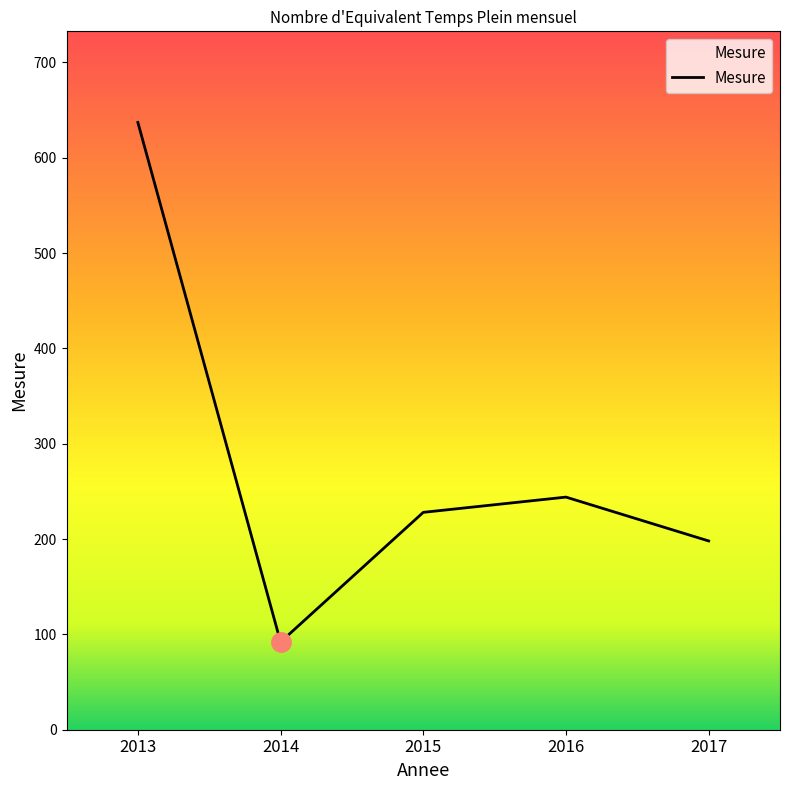

Count the number of data series in this chart.

1